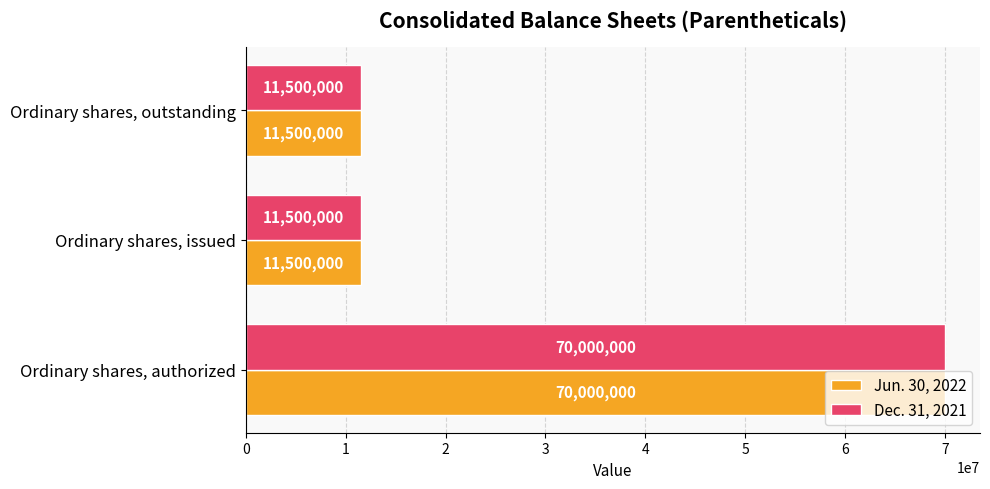

What is the difference between the Jun. 30, 2022 values at Ordinary shares, authorized and Ordinary shares, outstanding?

58500000